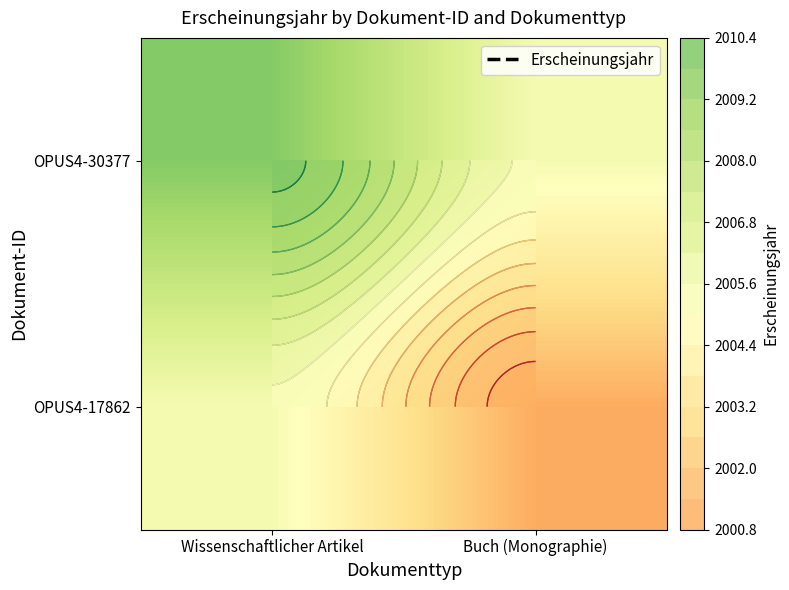

At which label does OPUS4-30377 reach its peak?

Wissenschaftlicher Artikel